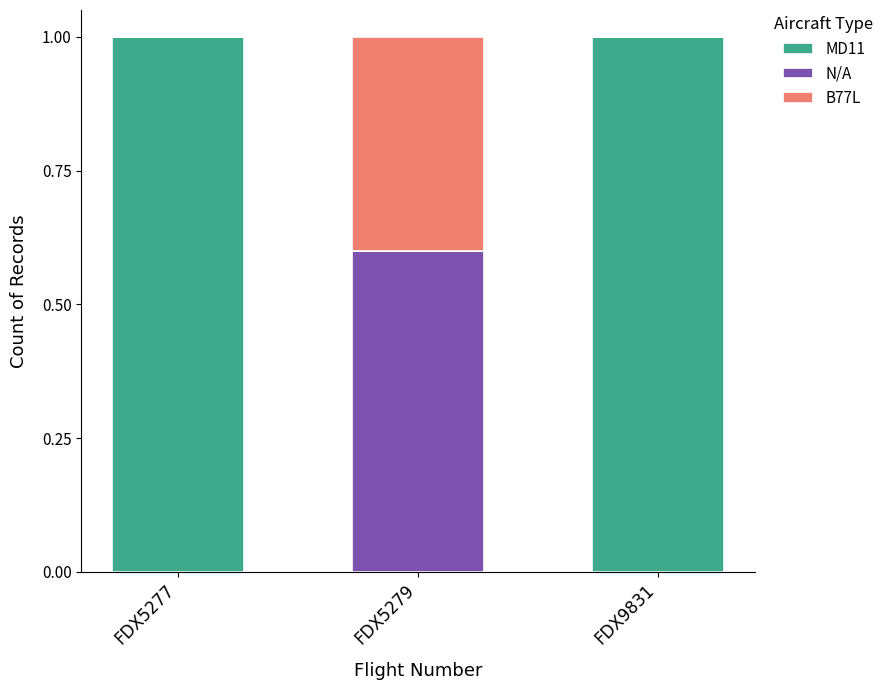

What is the total value across all series at FDX5279?

1.0